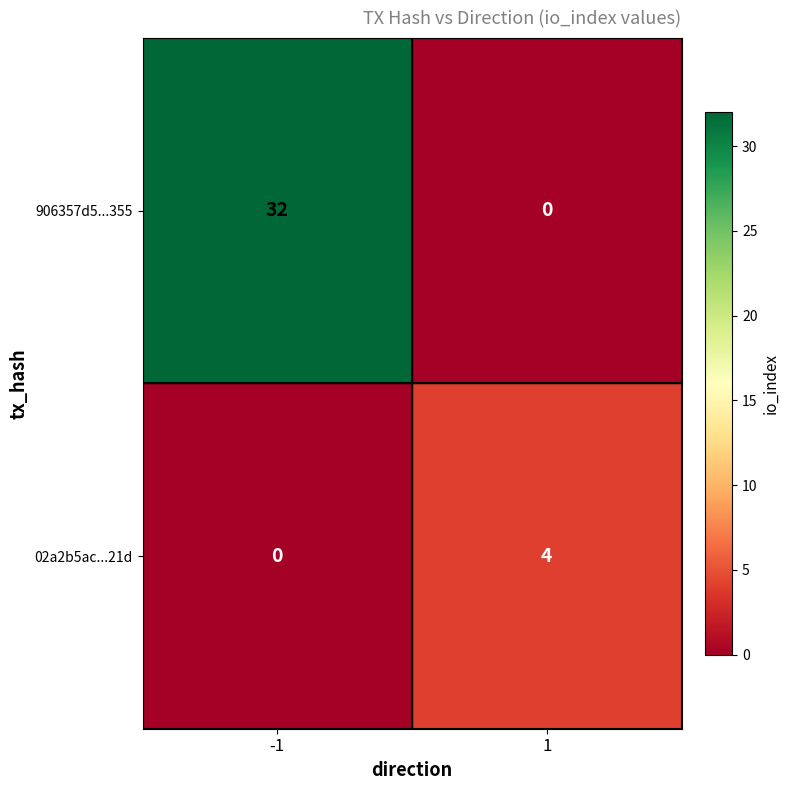

Read the 02a2b5ac...21d value at 1.

4